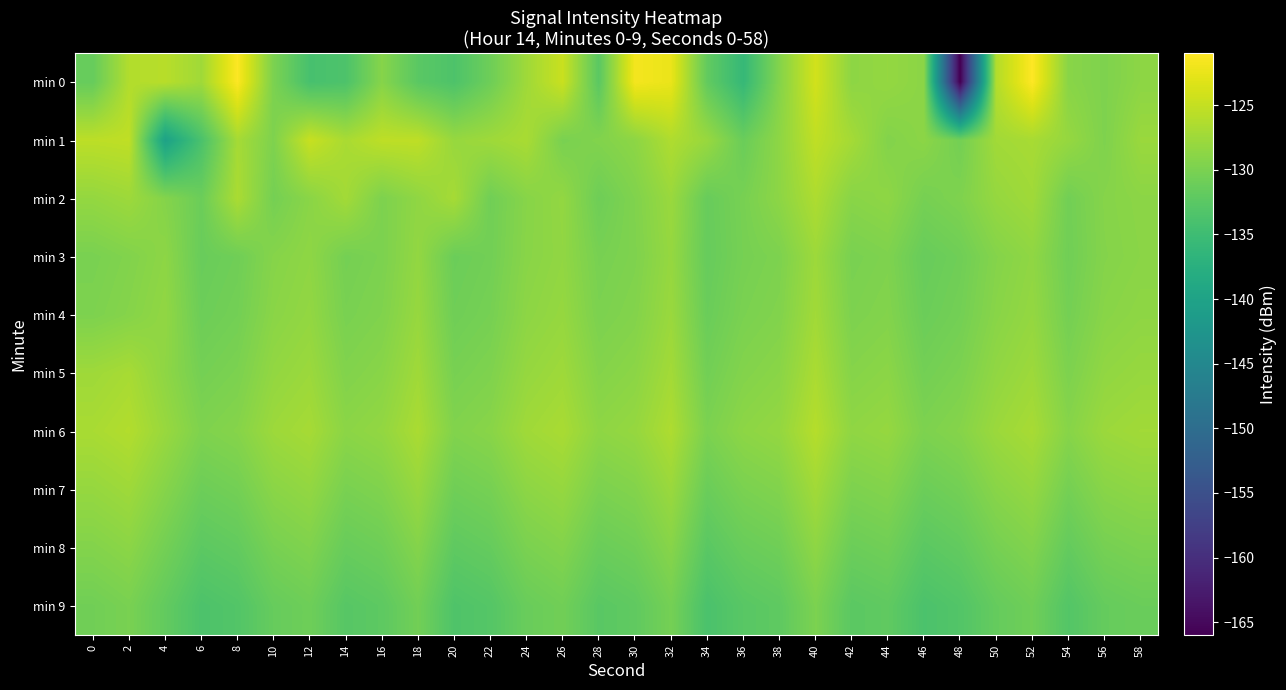

How many data points does each series have?

30